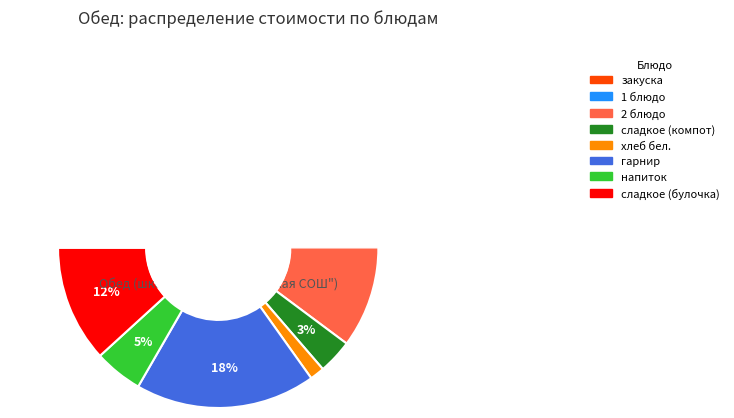

To the nearest percent, what percentage of the pie is 2 блюдо?

33%